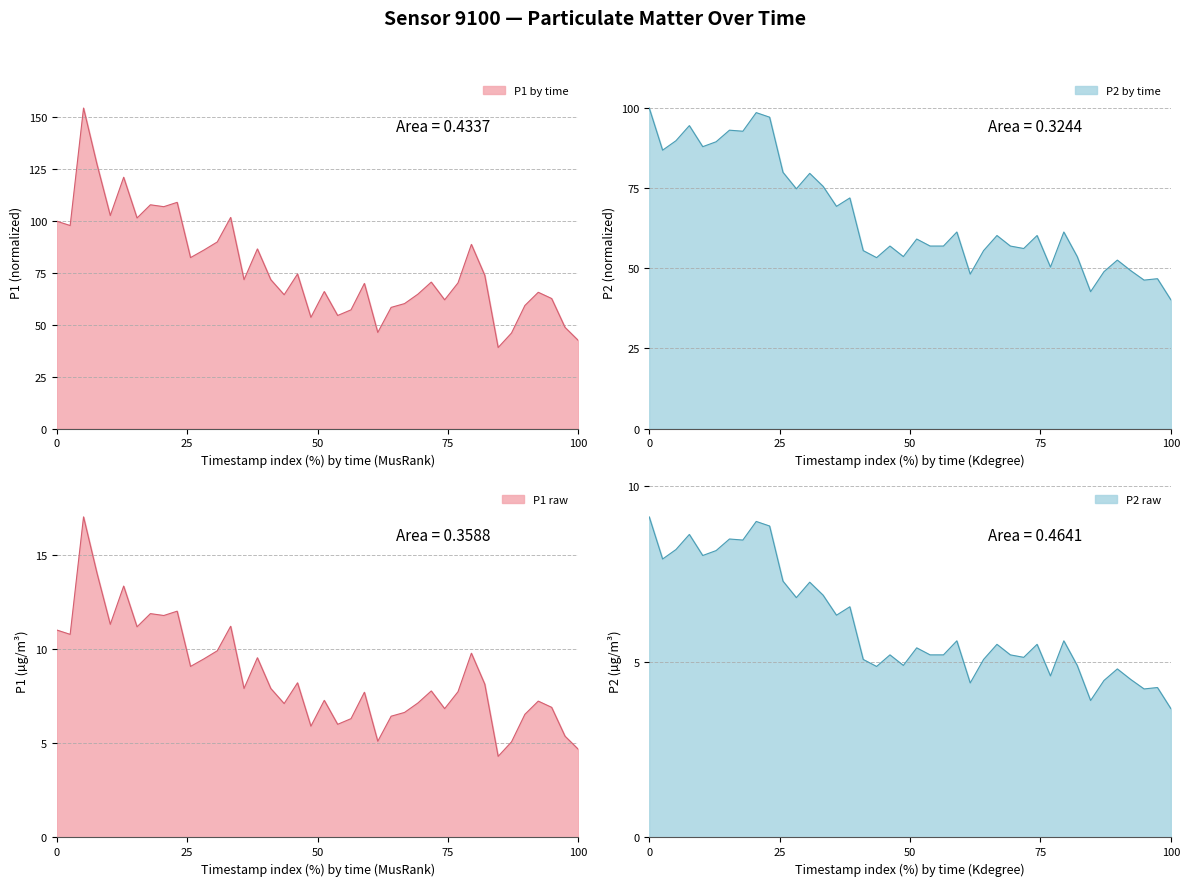

What is the difference between the maximum and minimum values in the P1 series?

115.5